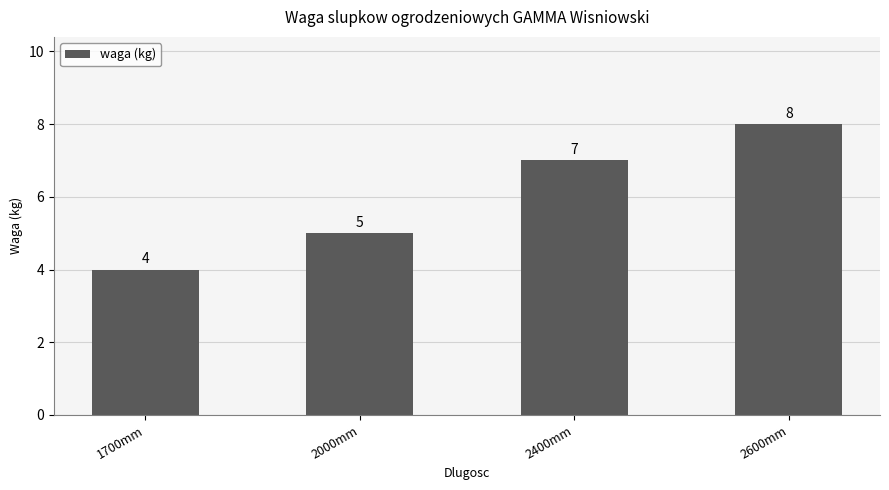

The value at 1700mm is 6. True or false?

False